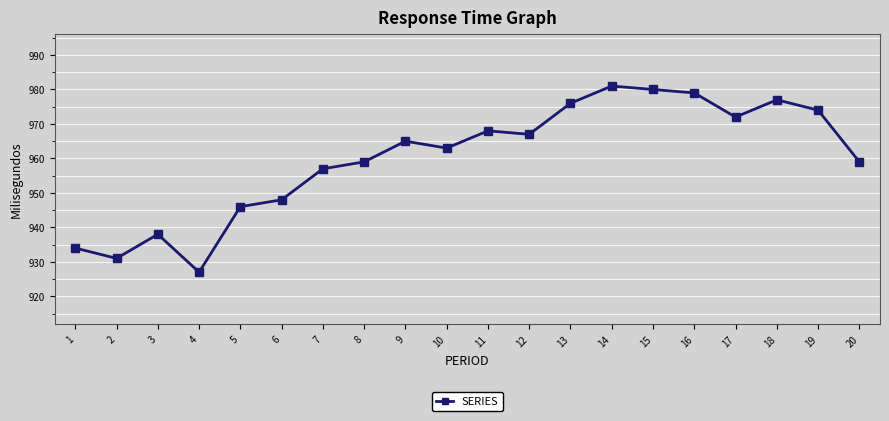

How many lines are shown in the chart?

1